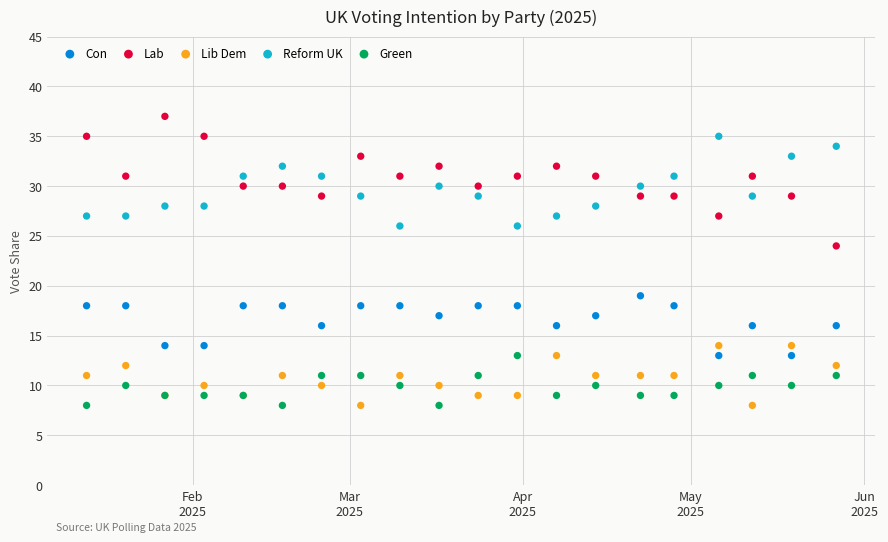

What is the X range (max minus min) for the scatter plot?

134.0